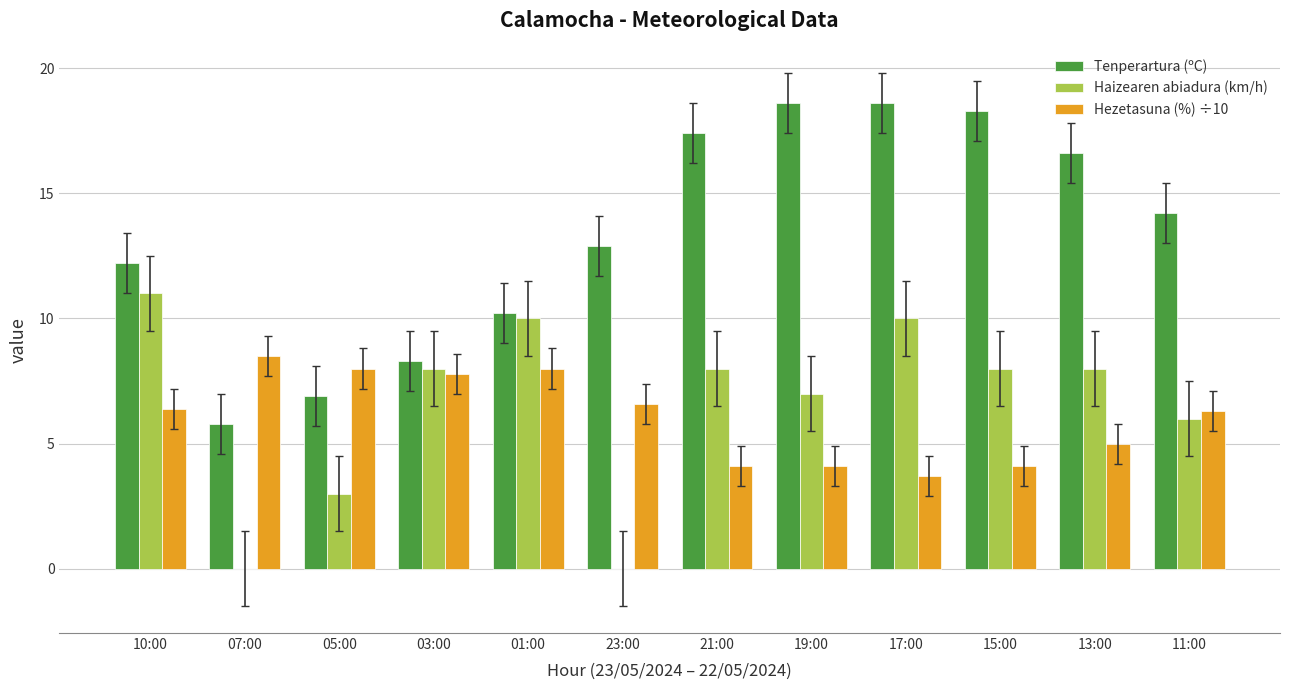

How many series are shown in this chart?

3